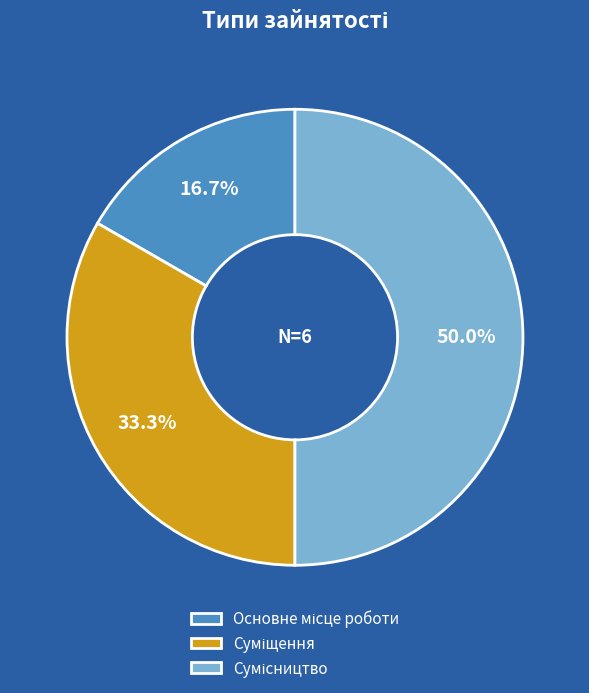

Count the number of slices in the pie.

3